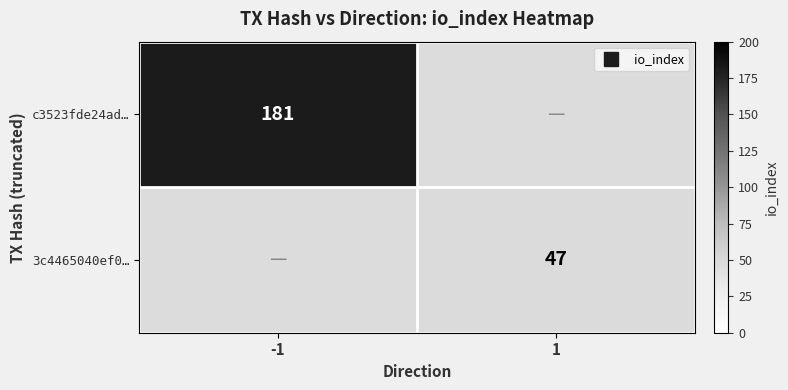

At how many categories does at least one series exceed 82?

1